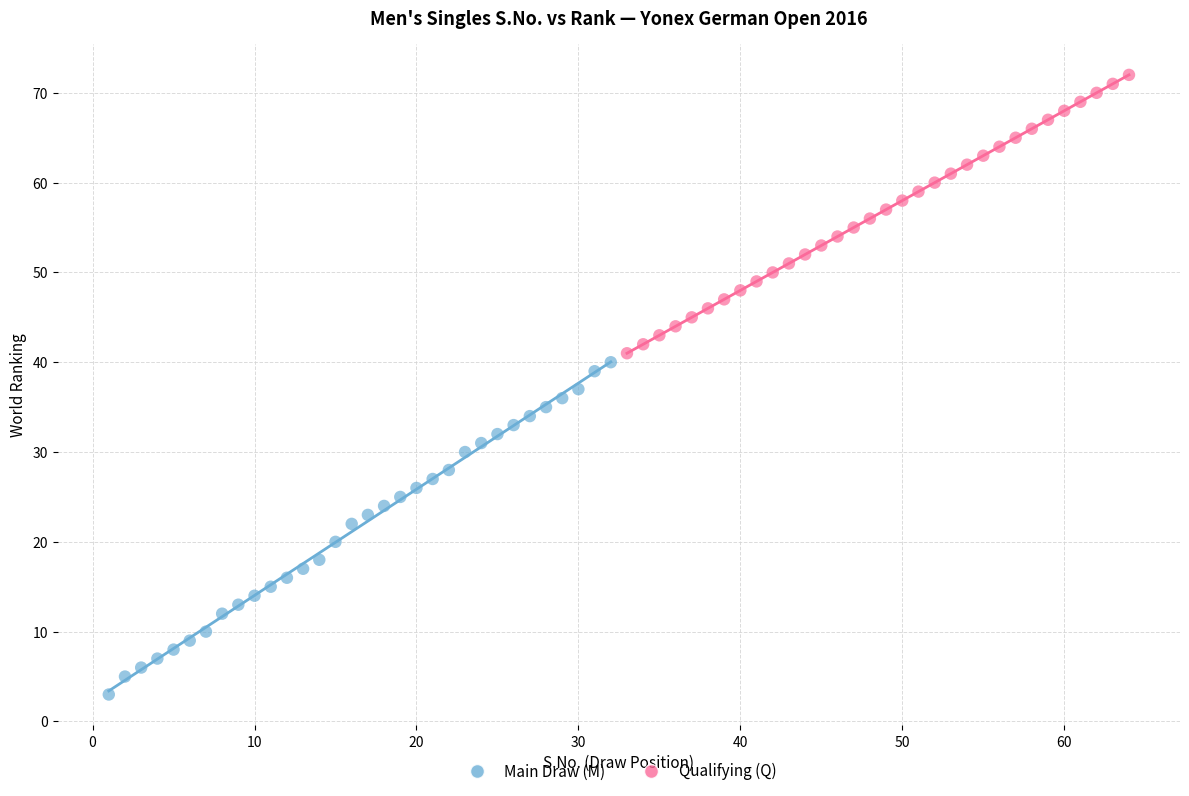

Which series contains the lowest Y value?

Main Draw (M)